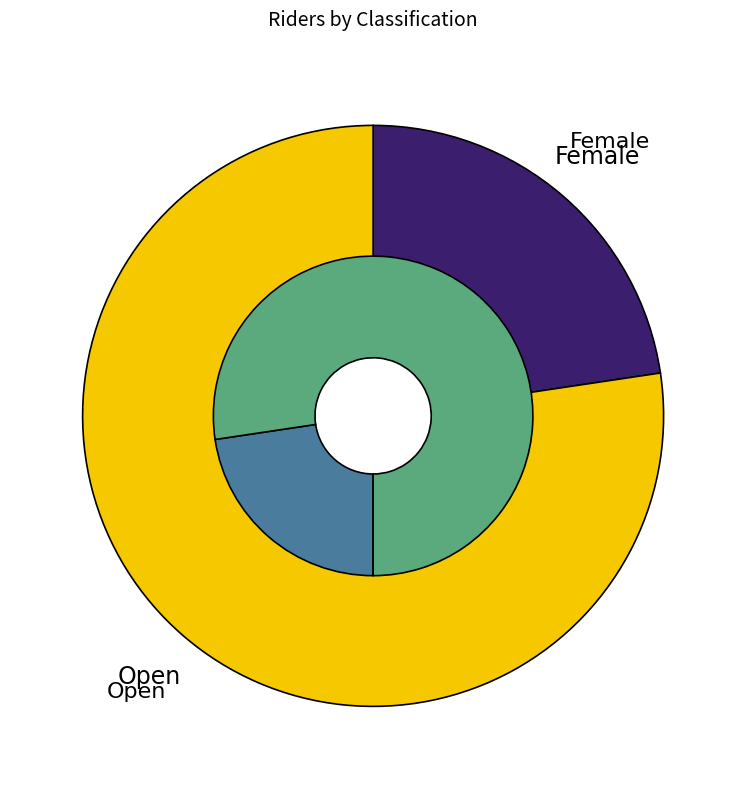

What is the smallest slice in the pie chart?

Female